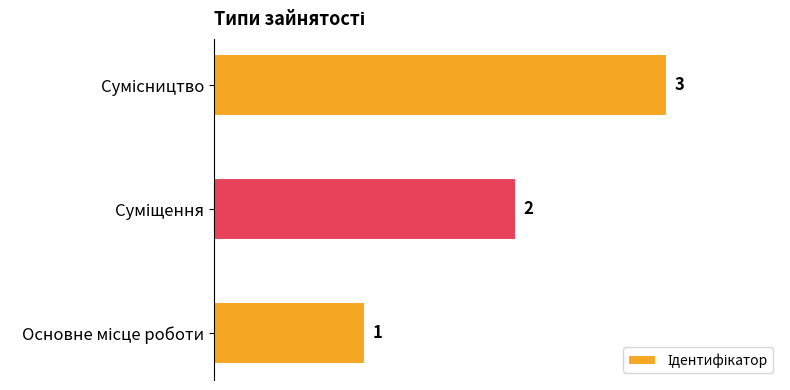

What is the sum of all values?

6